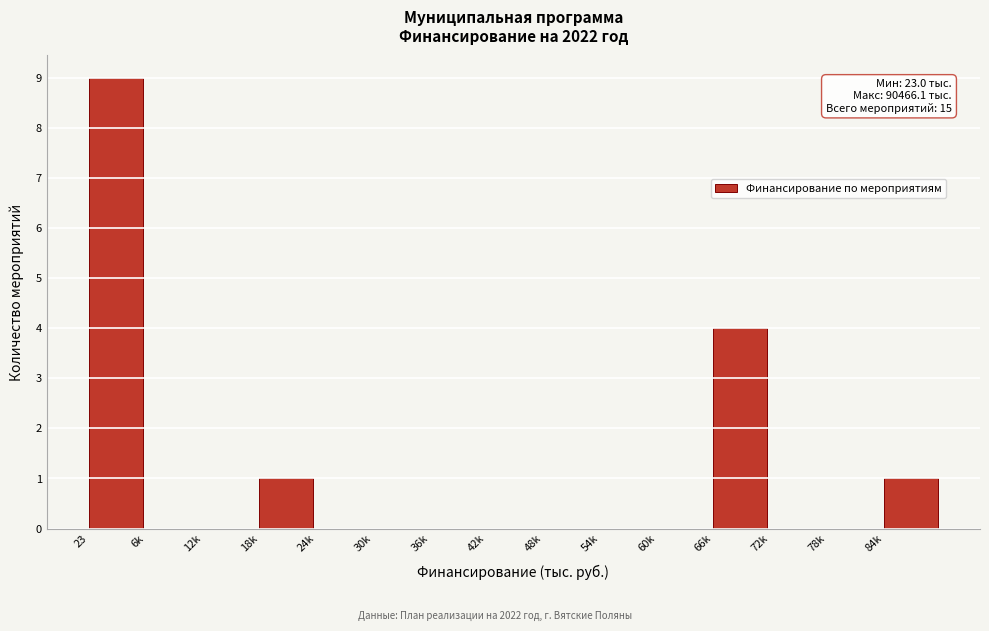

Reading left to right, list all the values displayed in this chart.

23=9	6k=0	12k=0	18k=1	24k=0	30k=0	36k=0	42k=0	48k=0	54k=0	60k=0	66k=4	72k=0	78k=0	84k=1